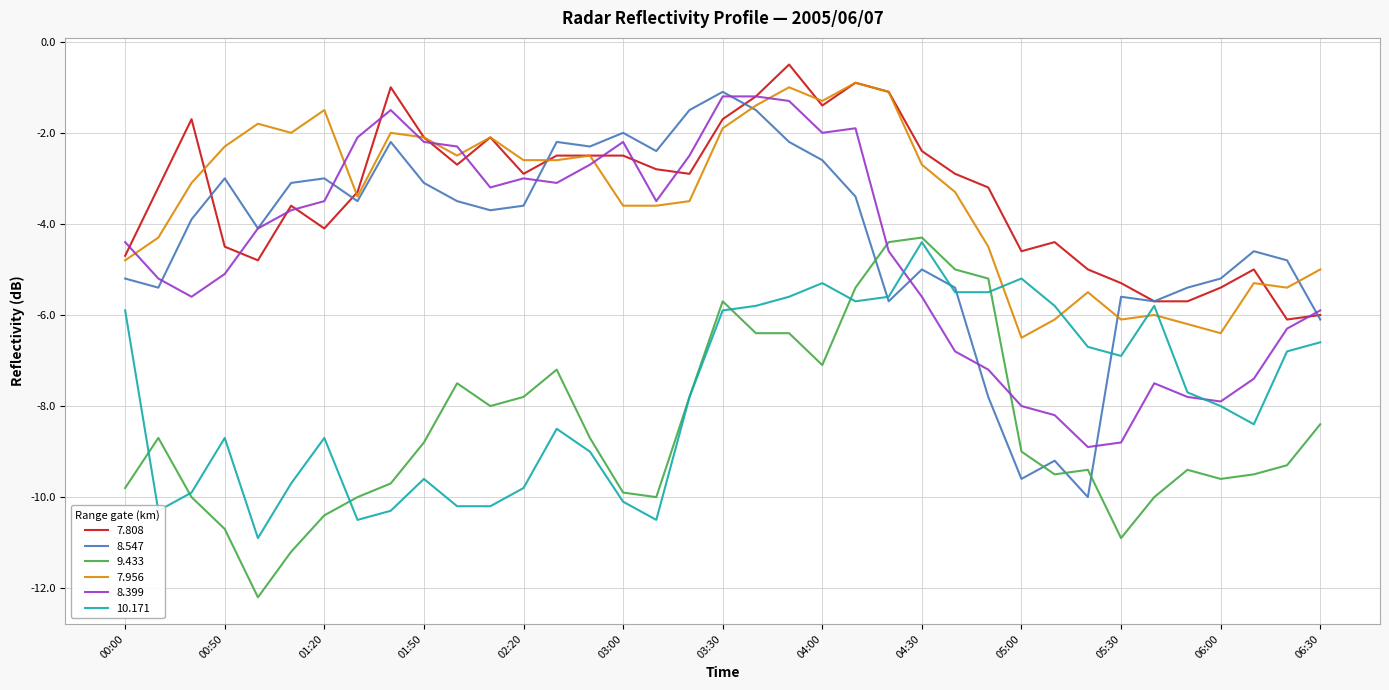

What is the smallest value displayed?

-12.2